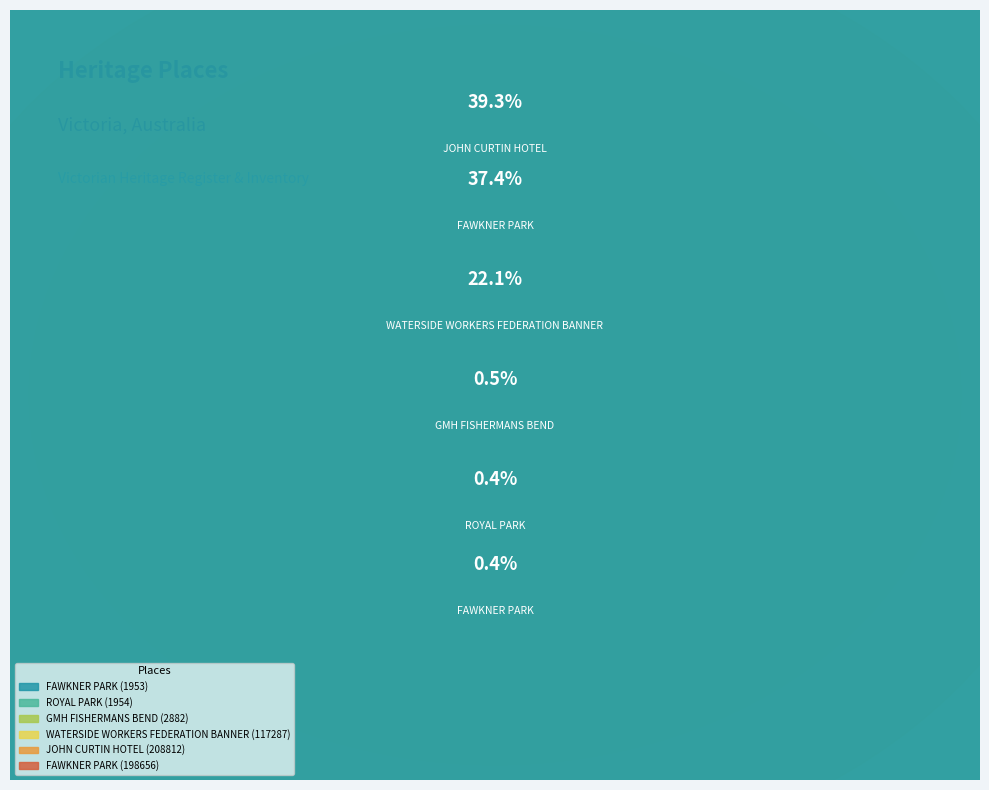

Does GMH FISHERMANS BEND (2882) account for over 50% of the chart?

No